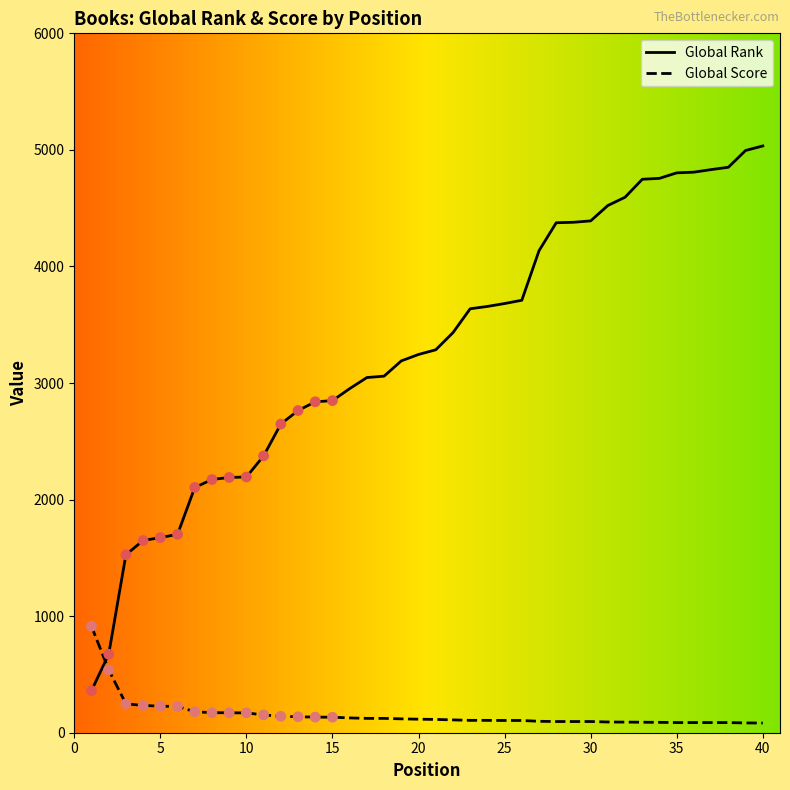

Which series has the largest total across all categories?

Global Rank